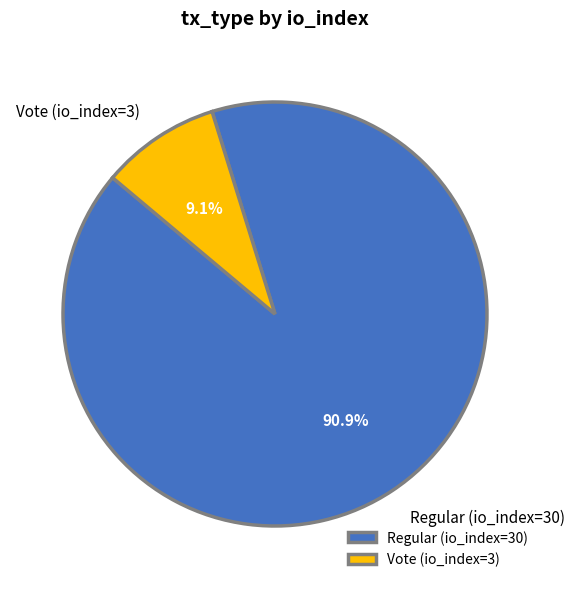

The Vote (io_index=3) slice represents 1% of the pie. True or false?

False